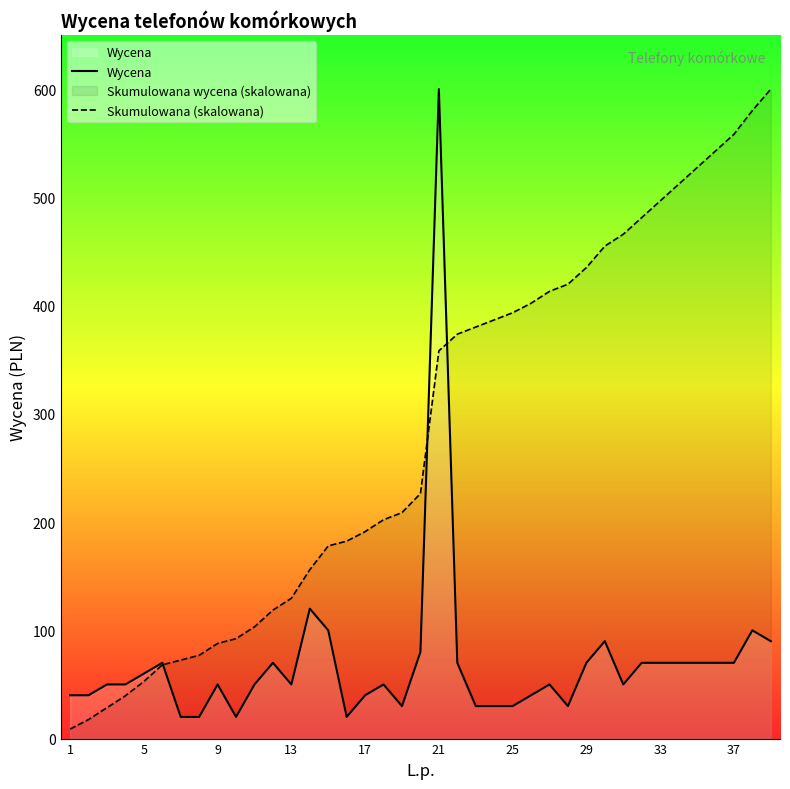

What is the total value across all series at 21?

958.2